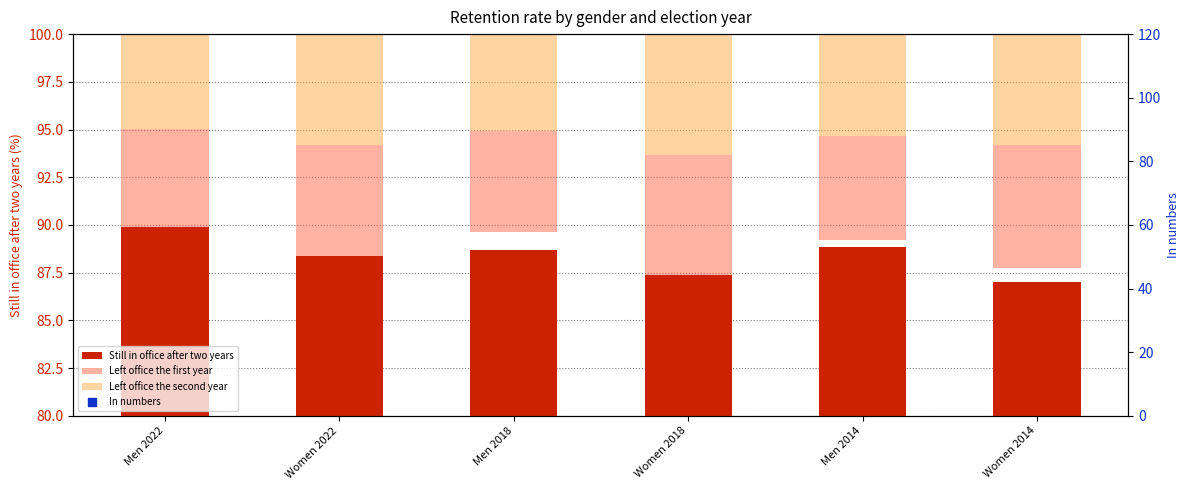

Which series has the widest spread of Y values?

In numbers